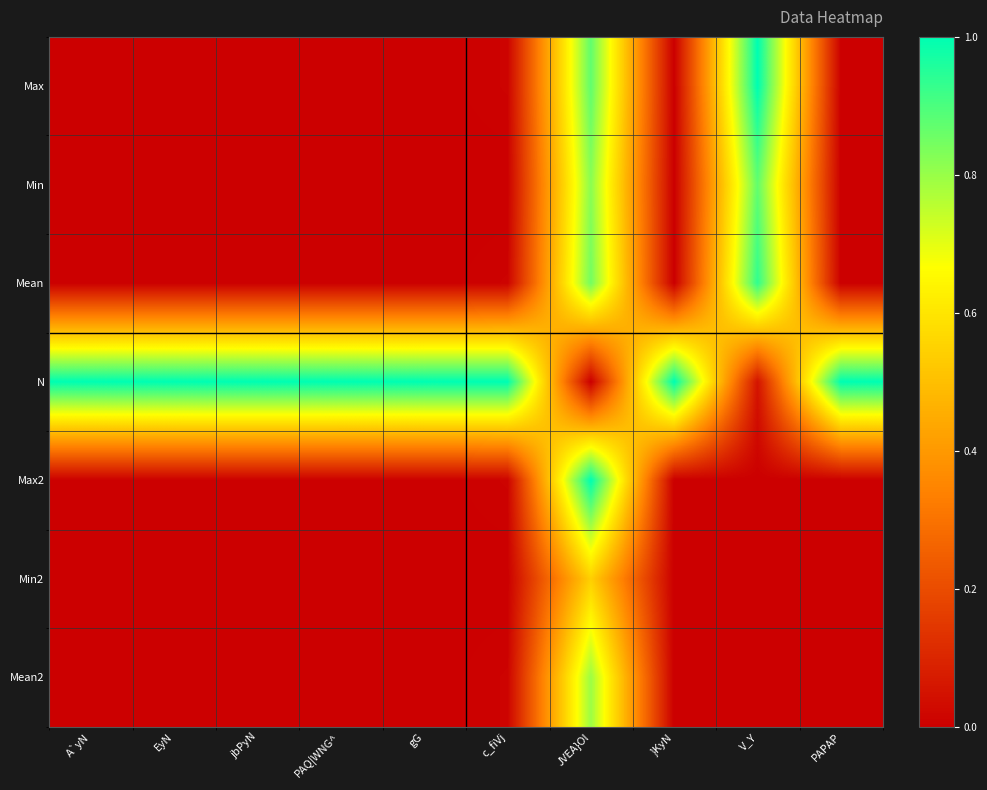

Reading left to right, list all the values displayed in this chart.

Max: A`yN=0.0	EyN=0.0	jbPyN=0.0	PAQ|WNG^=0.0	gG=0.0	c_fiVj=0.0	JVEA}Ol=0.9	}KyN=0.0	V_Y=1.0	PAPAP=0.0
Min: A`yN=0.0	EyN=0.0	jbPyN=0.0	PAQ|WNG^=0.0	gG=0.0	c_fiVj=0.0	JVEA}Ol=0.8	}KyN=0.0	V_Y=0.9	PAPAP=0.0
Mean: A`yN=0.0	EyN=0.0	jbPyN=0.0	PAQ|WNG^=0.0	gG=0.0	c_fiVj=0.0	JVEA}Ol=0.8	}KyN=0.0	V_Y=0.9	PAPAP=0.0
N: A`yN=1.0	EyN=1.0	jbPyN=1.0	PAQ|WNG^=1.0	gG=1.0	c_fiVj=1.0	JVEA}Ol=0.0	}KyN=1.0	V_Y=0.1	PAPAP=1.0
Max2: A`yN=0.0	EyN=0.0	jbPyN=0.0	PAQ|WNG^=0.0	gG=0.0	c_fiVj=0.0	JVEA}Ol=1.0	}KyN=0.0	V_Y=0.0	PAPAP=0.0
Min2: A`yN=0.0	EyN=0.0	jbPyN=0.0	PAQ|WNG^=0.0	gG=0.0	c_fiVj=0.0	JVEA}Ol=0.5	}KyN=0.0	V_Y=0.0	PAPAP=0.0
Mean2: A`yN=0.0	EyN=0.0	jbPyN=0.0	PAQ|WNG^=0.0	gG=0.0	c_fiVj=0.0	JVEA}Ol=0.8	}KyN=0.0	V_Y=0.0	PAPAP=0.0